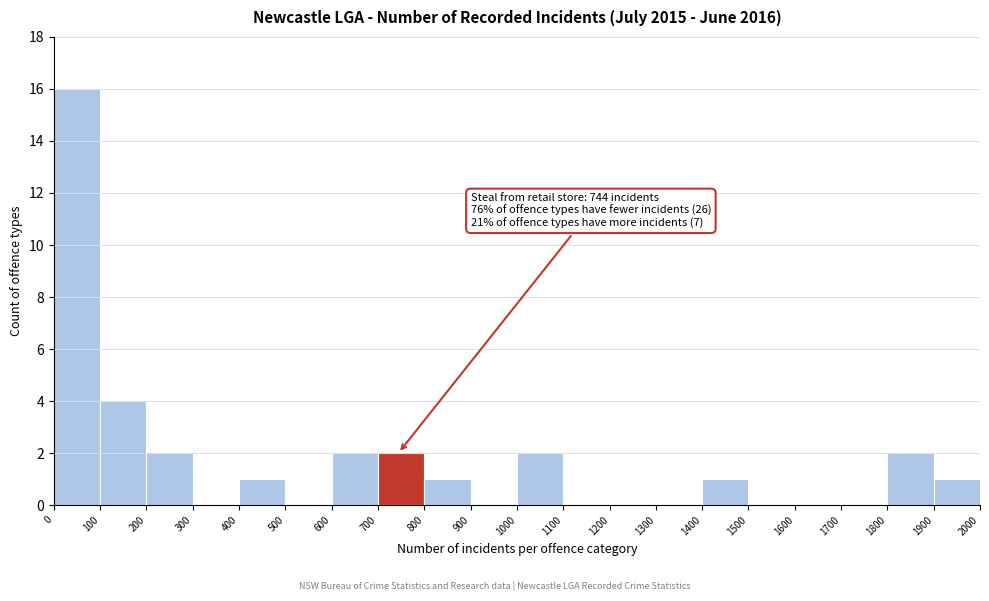

Over which range of the x-axis is the bar tallest?

0 to 100